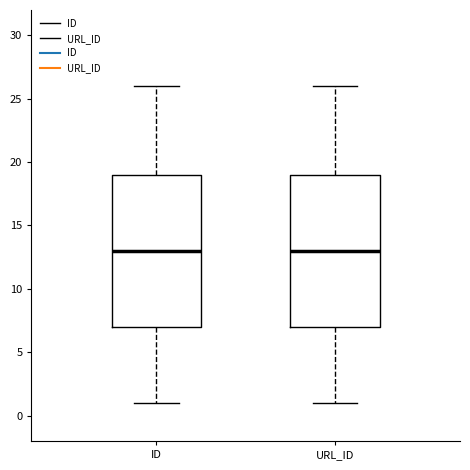

Where does the median line of the box for URL_ID sit on the y-axis? The values are not printed on the chart, so give them approximately, as read against the axis.

13